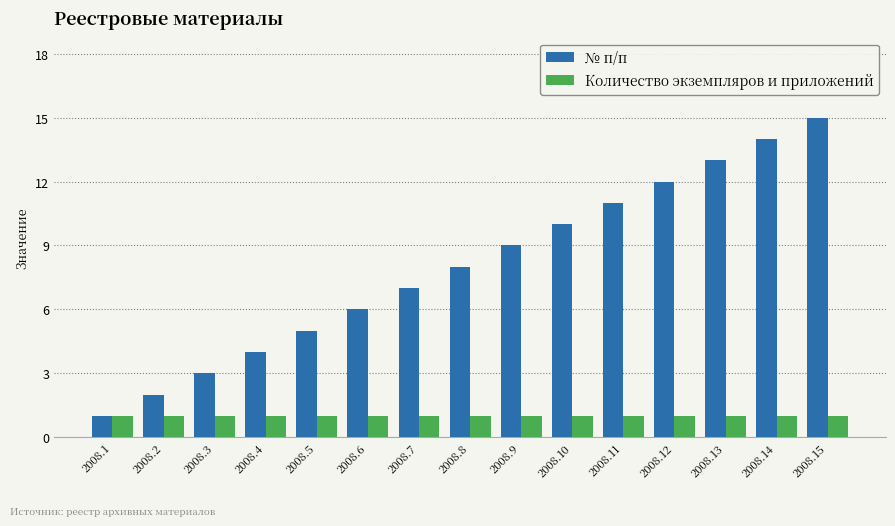

What are all the series names shown in the legend?

№ п/п, Количество экземпляров и приложений